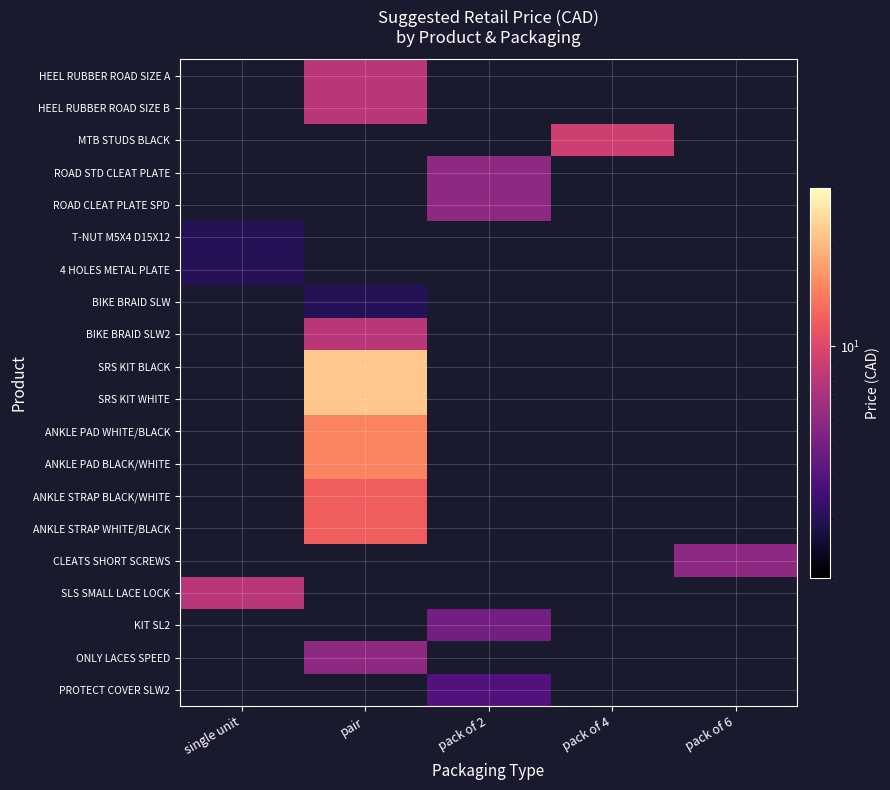

At which category does the chart reach its minimum across all series?

single unit